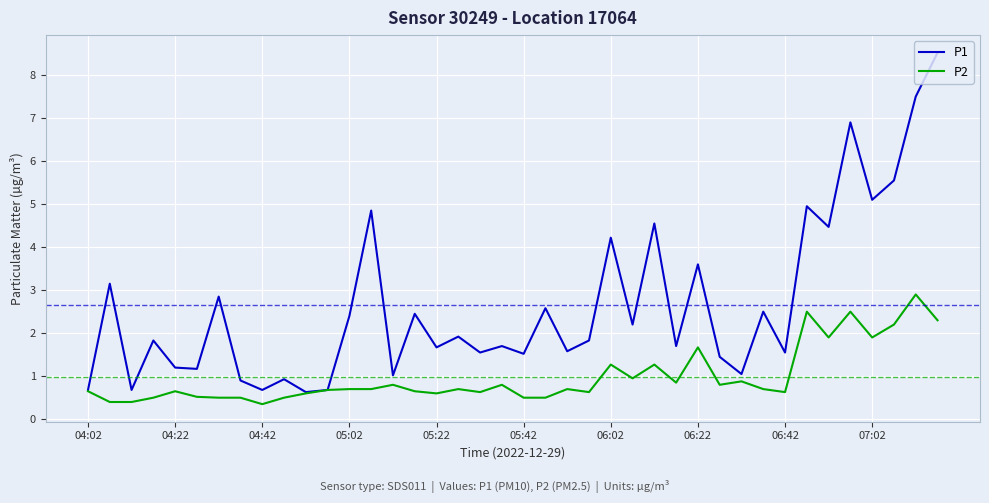

List the series in order of their overall mean, highest first.

P1, P2